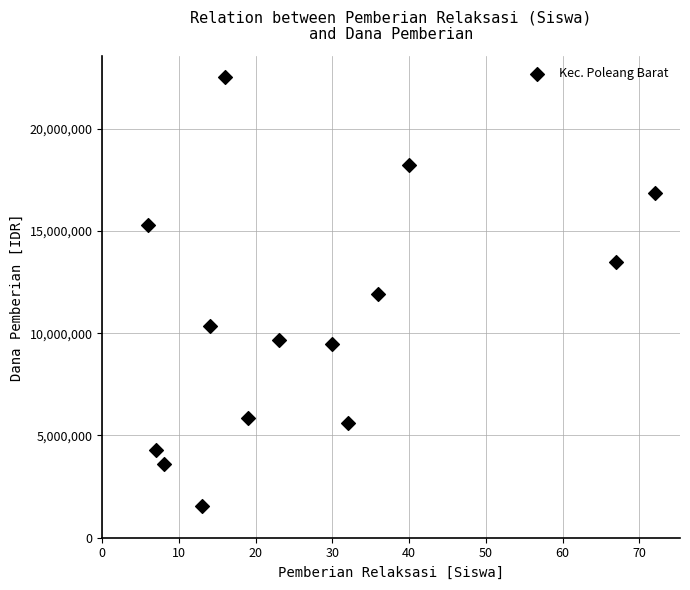

What is the range of X values (max minus min)?

66